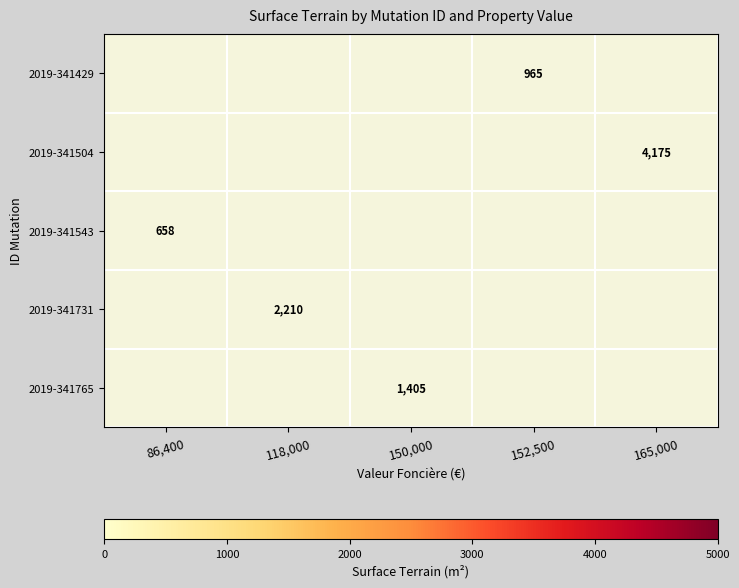

The value of 2019-341504 at 165,000 is 1568. True or false?

False